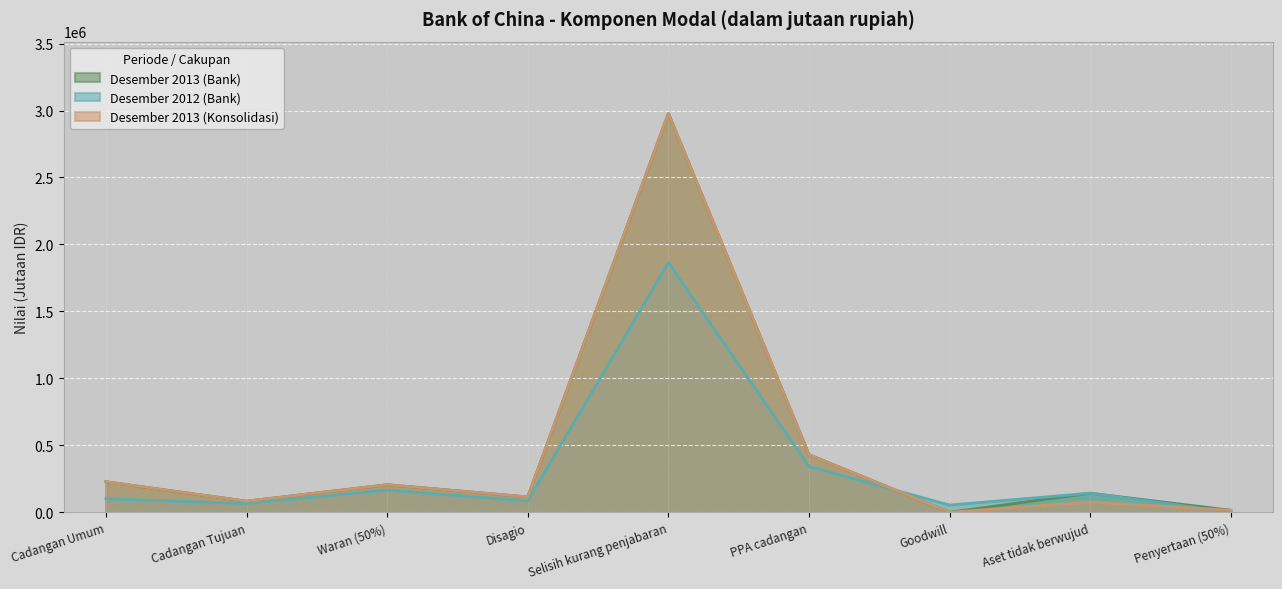

What position from the right is Cadangan Tujuan?

8